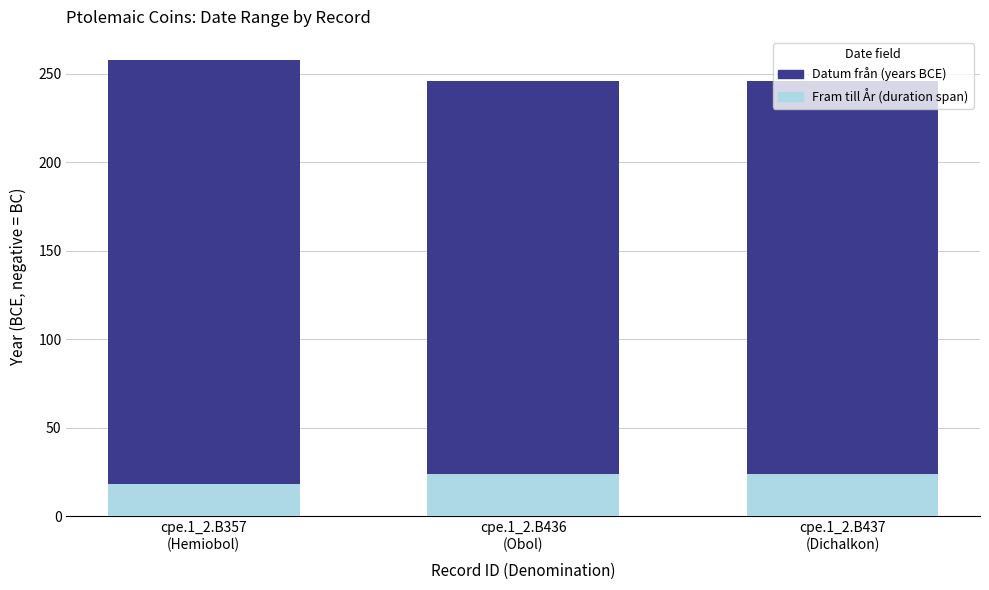

What is the lowest value of the Fram till År (duration span) series?

18